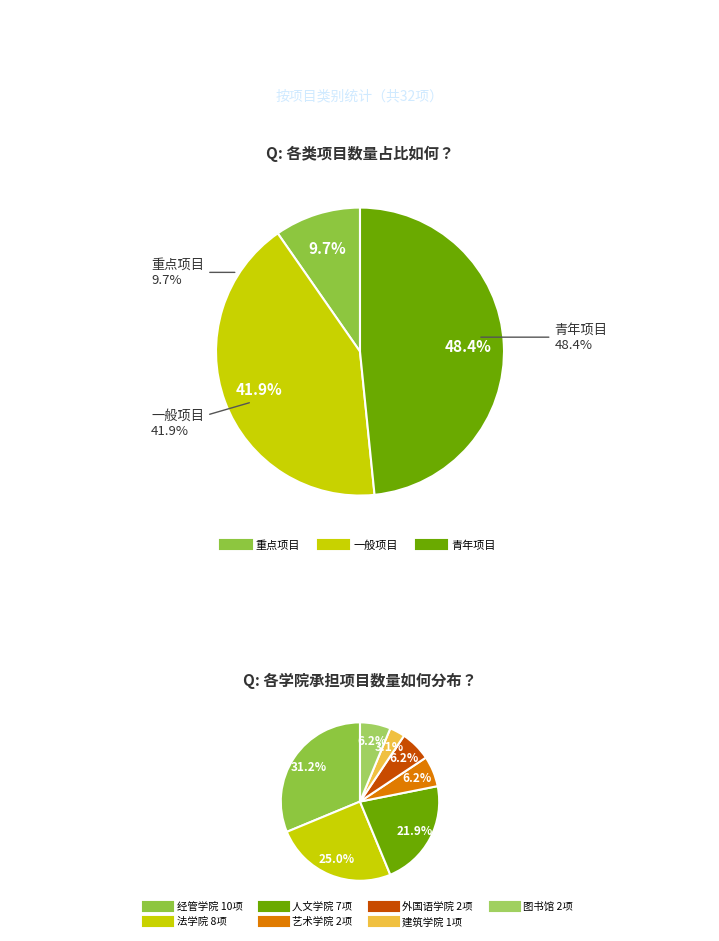

Is there a majority slice in this chart?

No